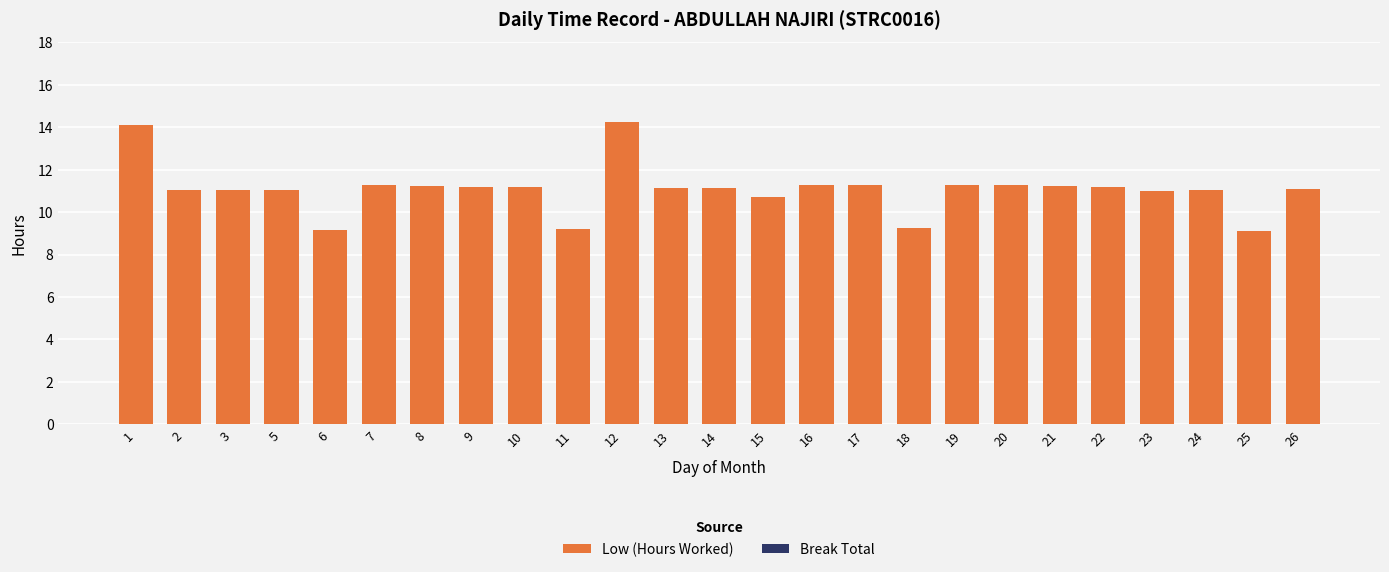

What is the greatest value displayed?

14.3